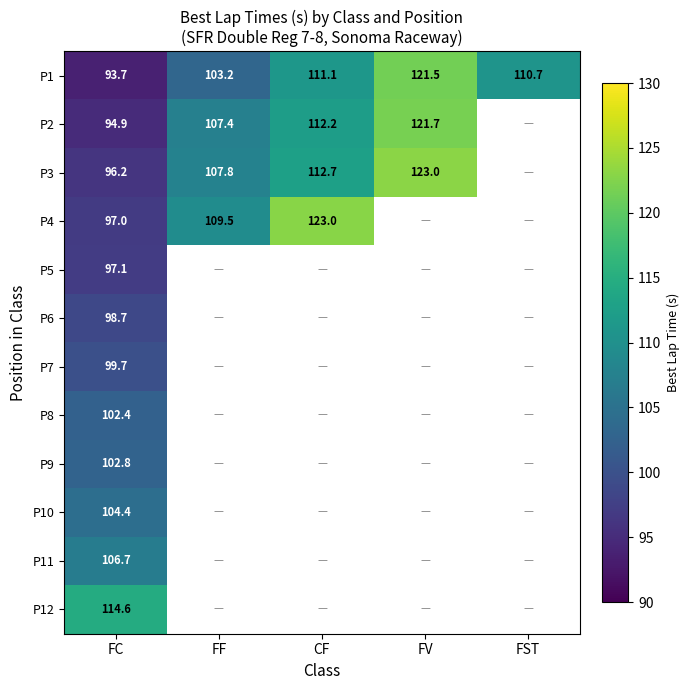

Between FST and FC, which is larger?

FST